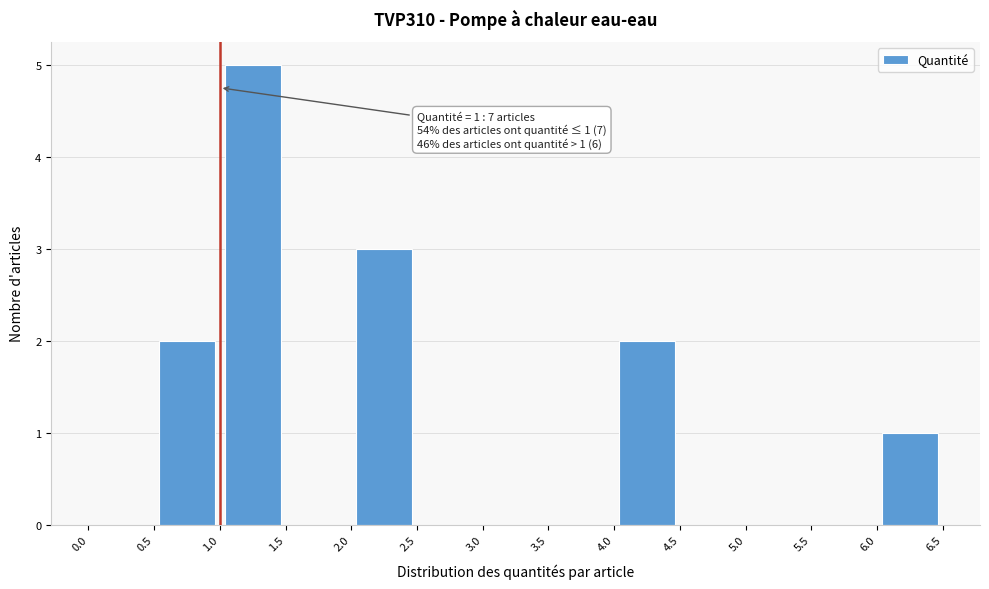

Which range on the x-axis has the tallest bar?

1.0 to 1.5